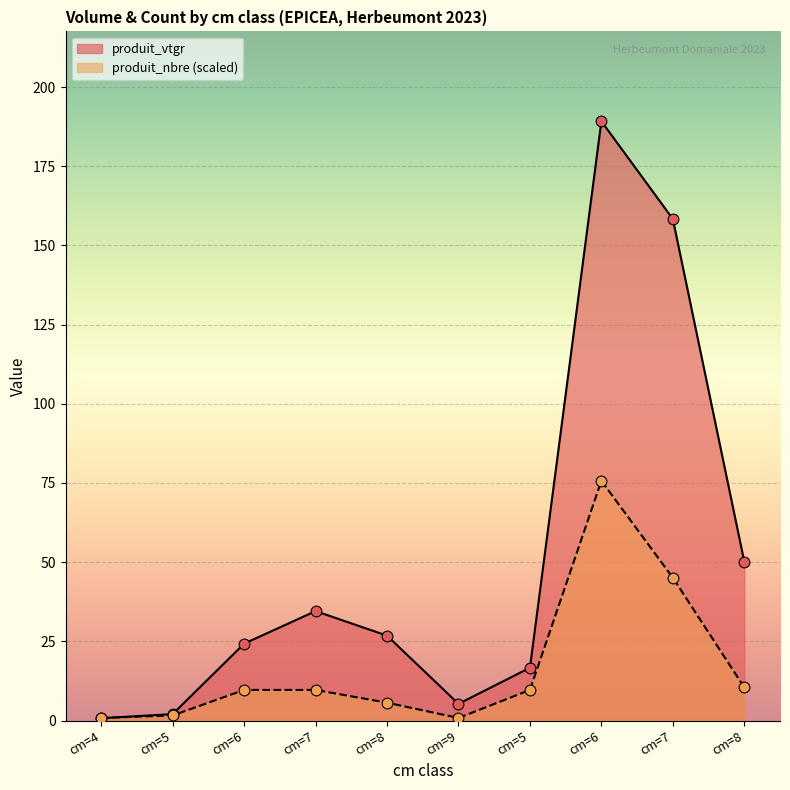

Which series has the largest total across all categories?

produit_vtgr